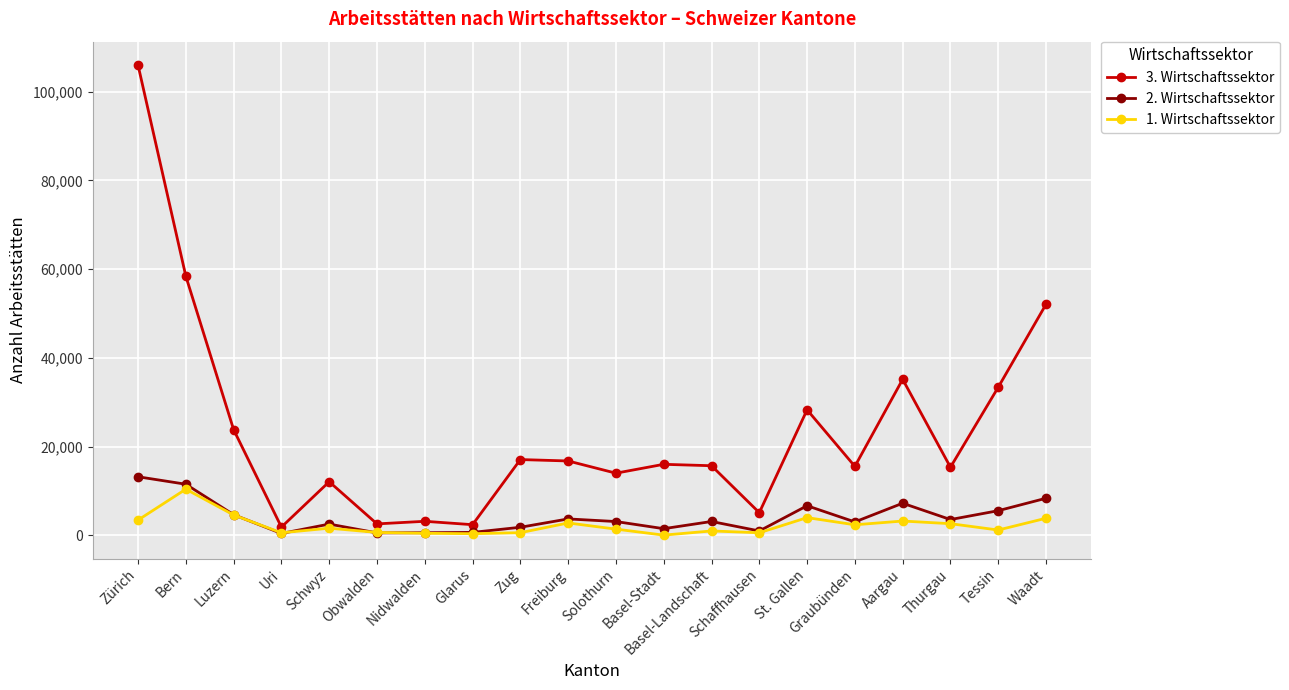

At which category does 3. Wirtschaftssektor reach its first local peak?

Schwyz